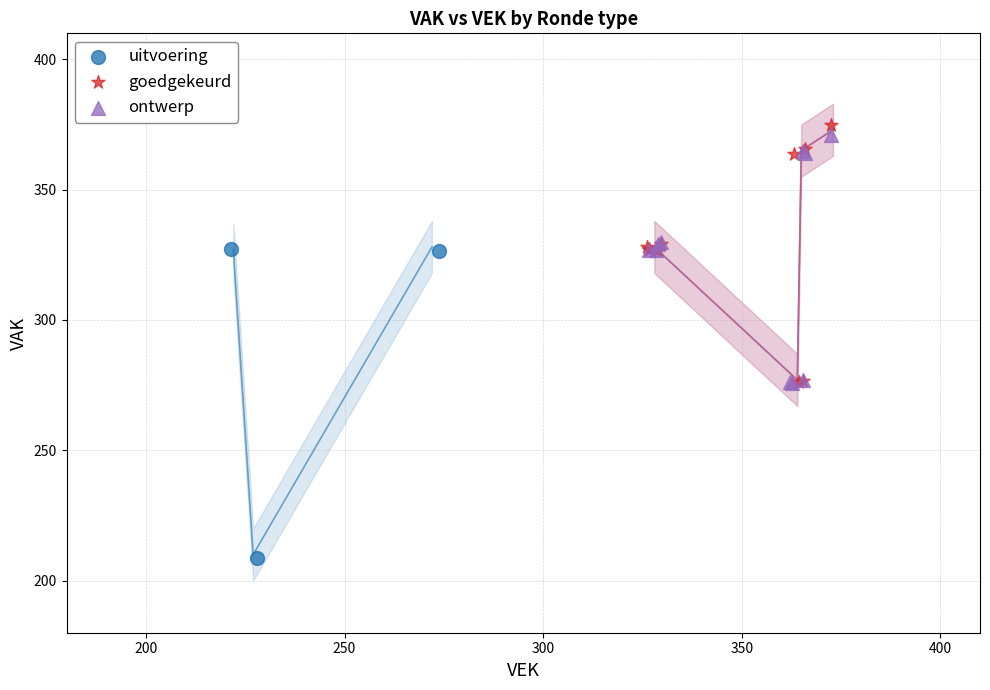

What are all the series names shown in the legend?

uitvoering, goedgekeurd, ontwerp